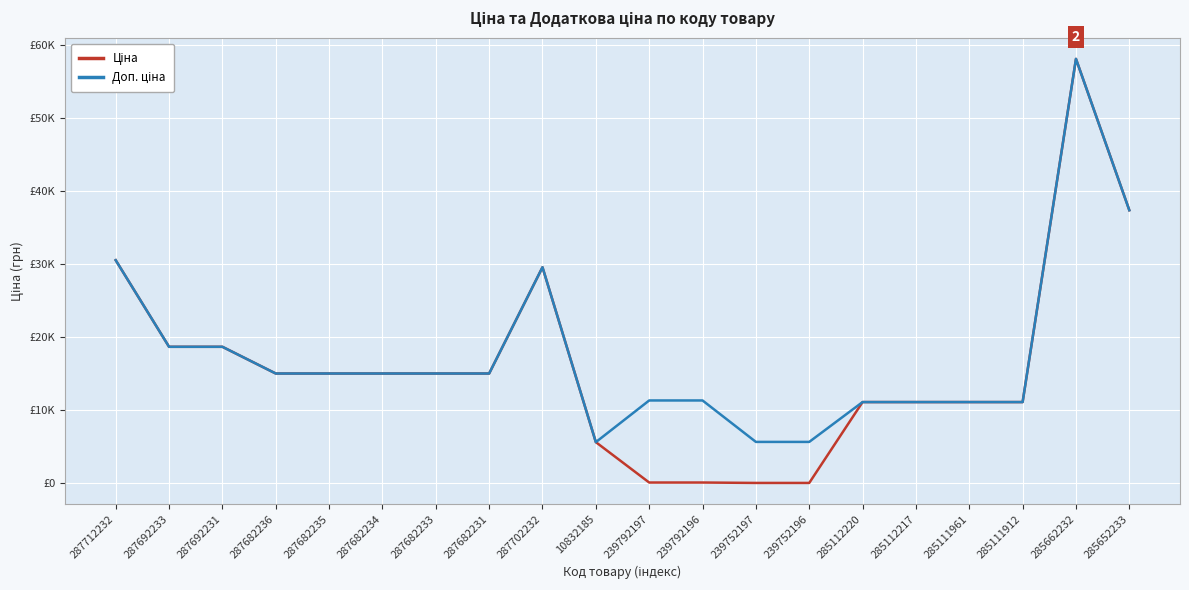

Is this an area chart (filled region under the line)?

No